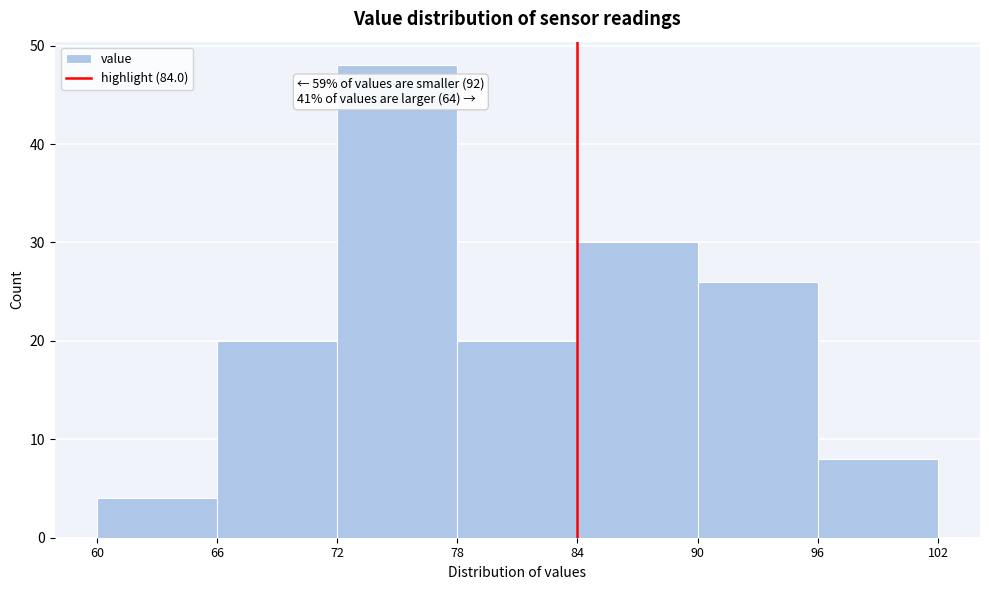

Over which range of the x-axis is the bar tallest?

72 to 78